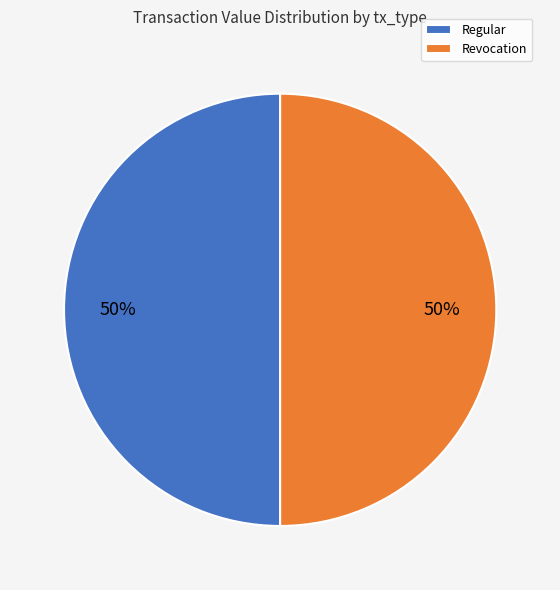

To the nearest percent, what is the difference between the largest and smallest slice percentages?

0%